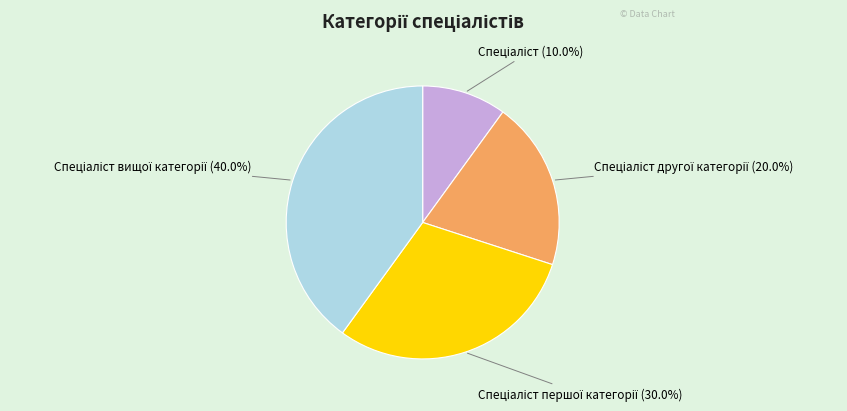

Is there a majority slice in this chart?

No